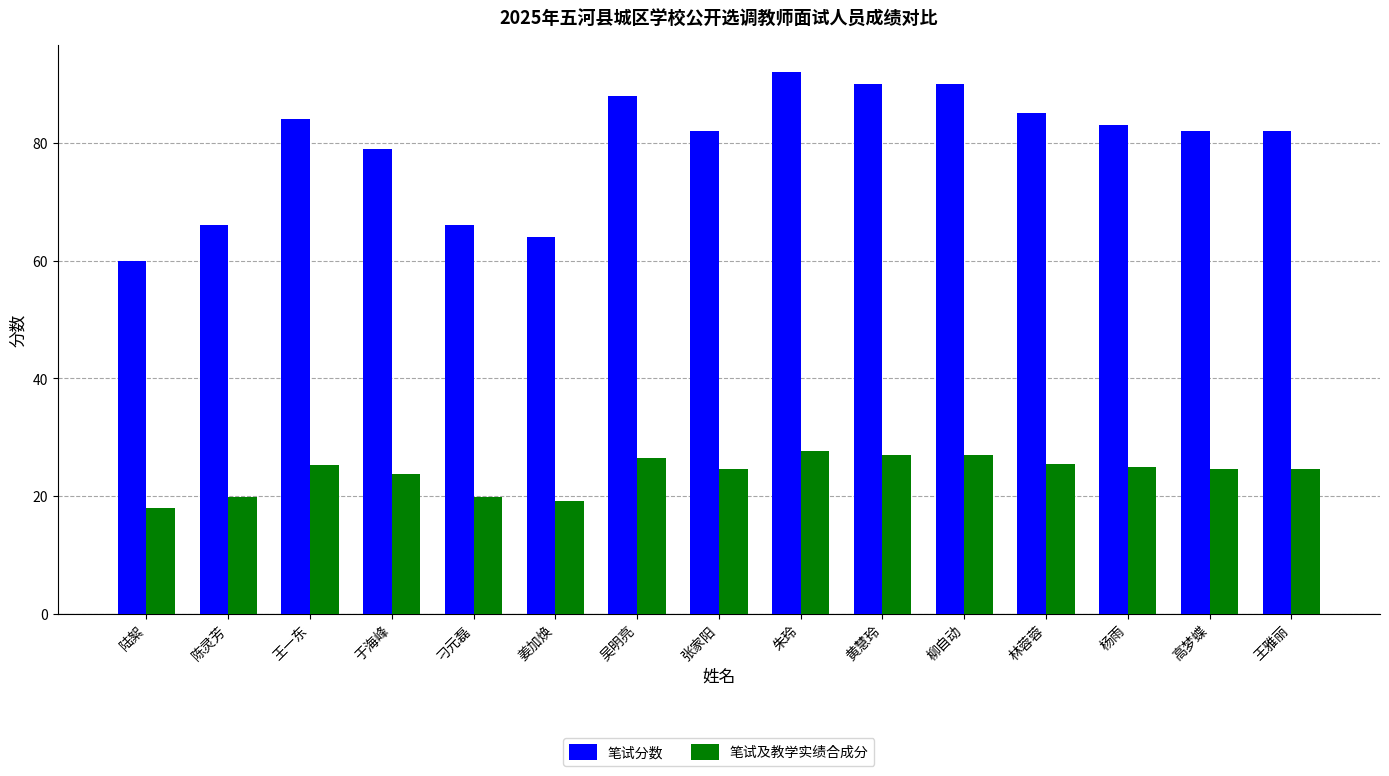

At which category is the sum across all series the highest?

朱玲